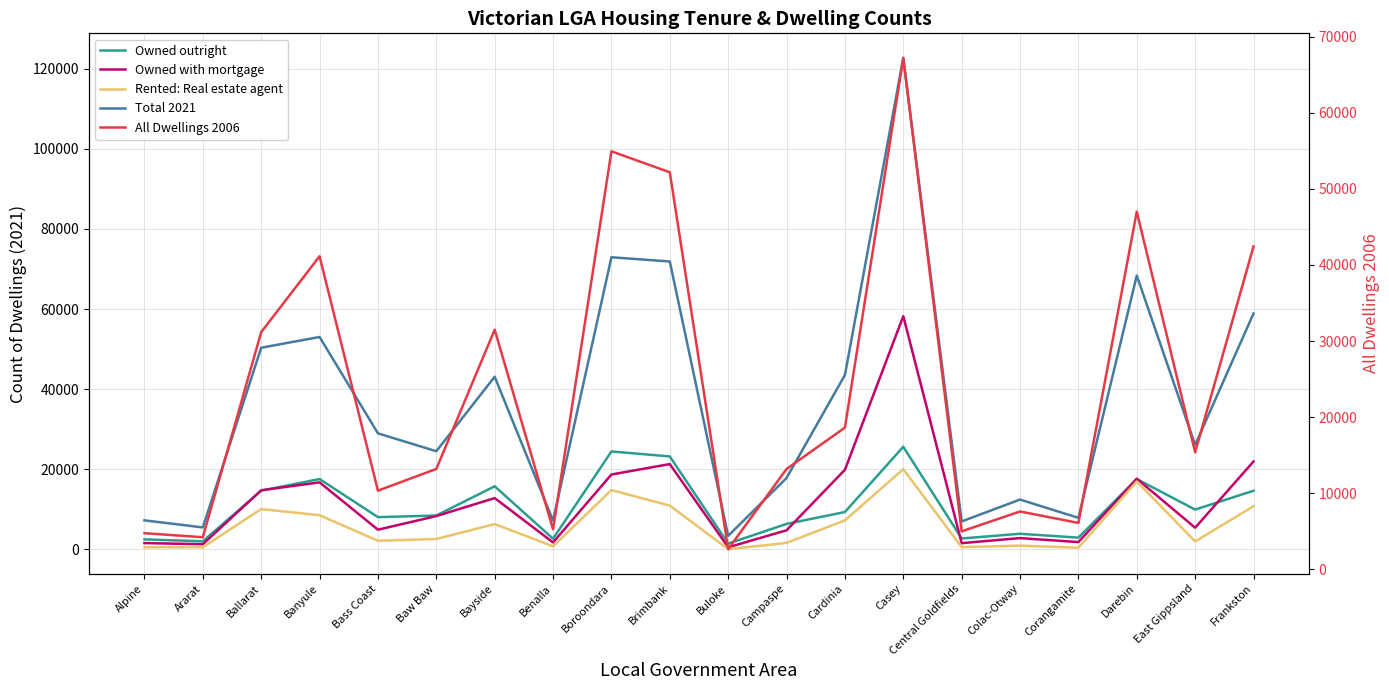

Does the chart have visible grid lines?

Yes